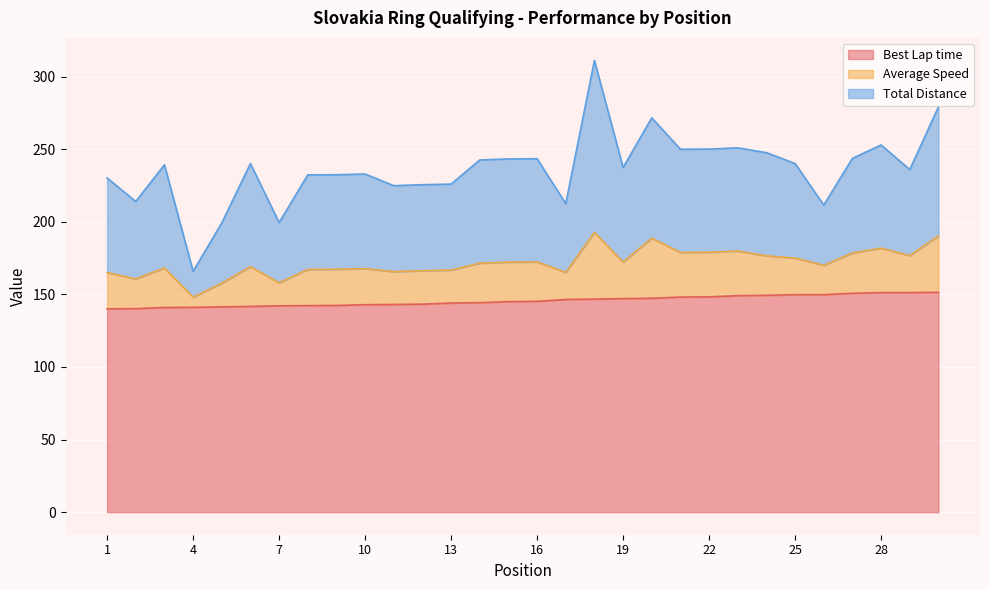

What is the difference between the maximum and minimum values in the Best Lap time series?

11.4